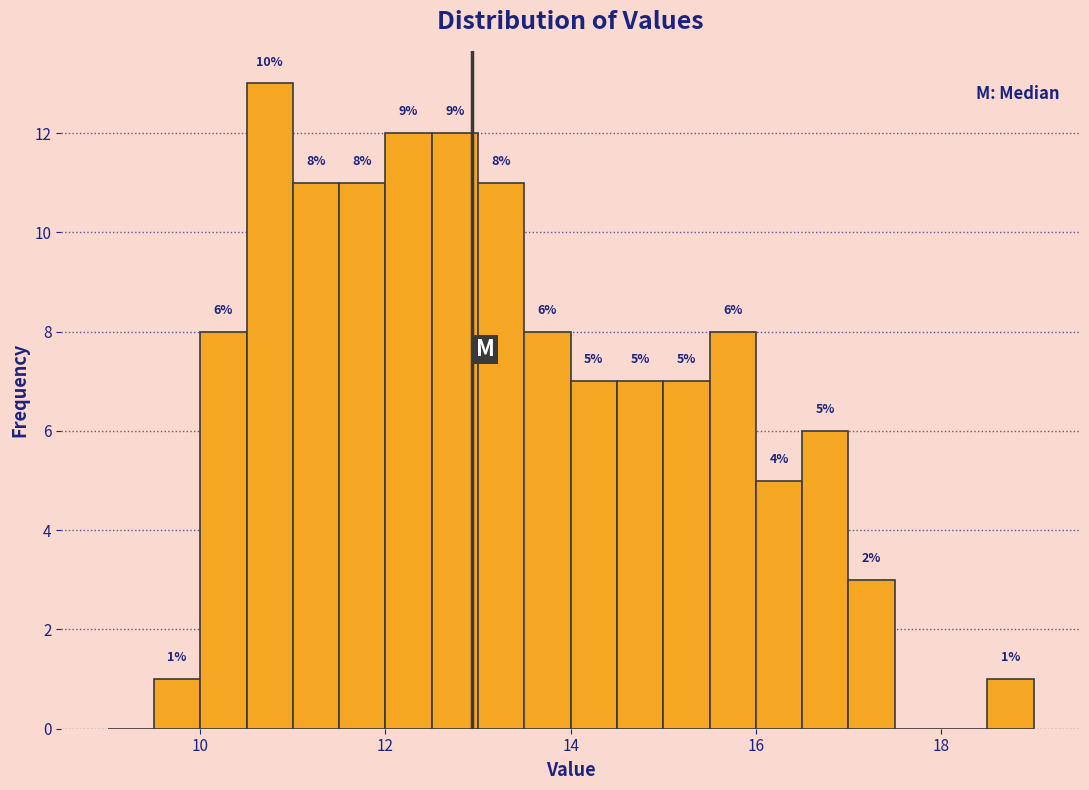

Read against the x-axis, roughly where is the centre of the tallest bar?

10.8